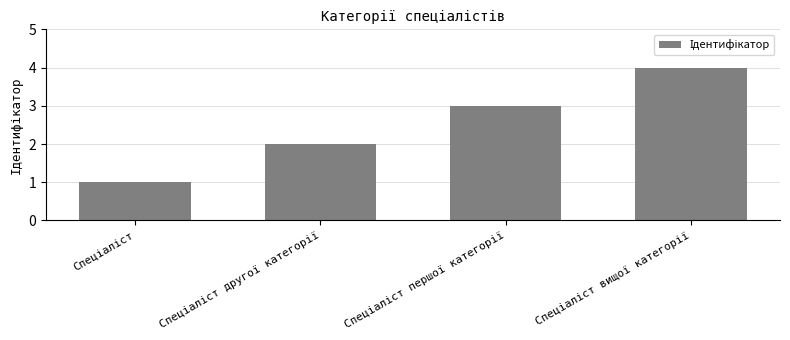

What is the smallest value displayed?

1